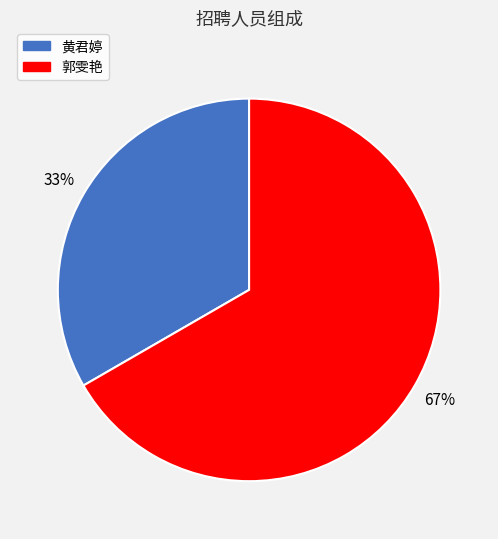

To the nearest percent, what is the average slice percentage?

50%